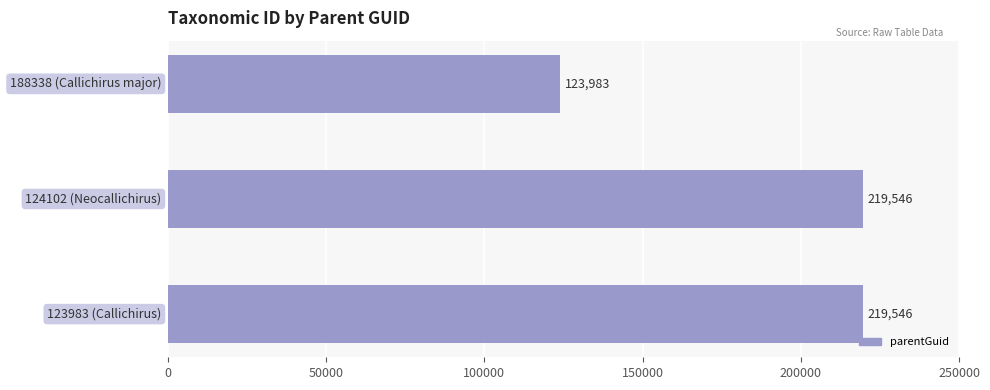

What is the greatest value displayed?

219546